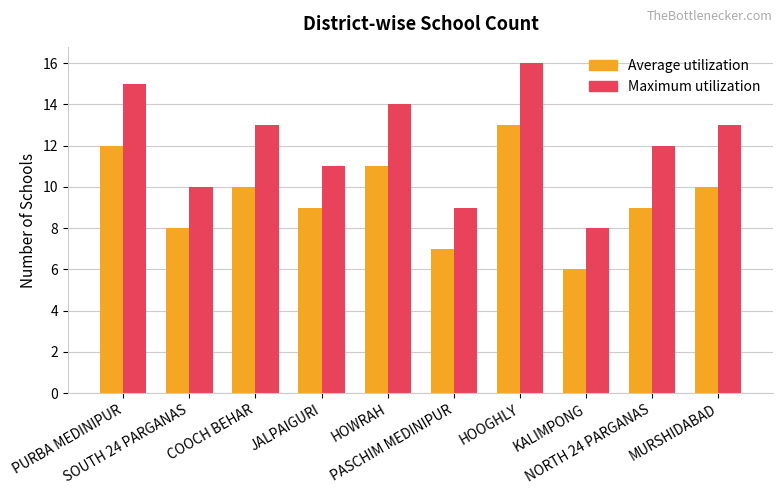

Reading left to right, list all the values displayed in this chart.

Average utilization: 12	8	10	9	11	7	13	6	9	10
Maximum utilization: 15	10	13	11	14	9	16	8	12	13